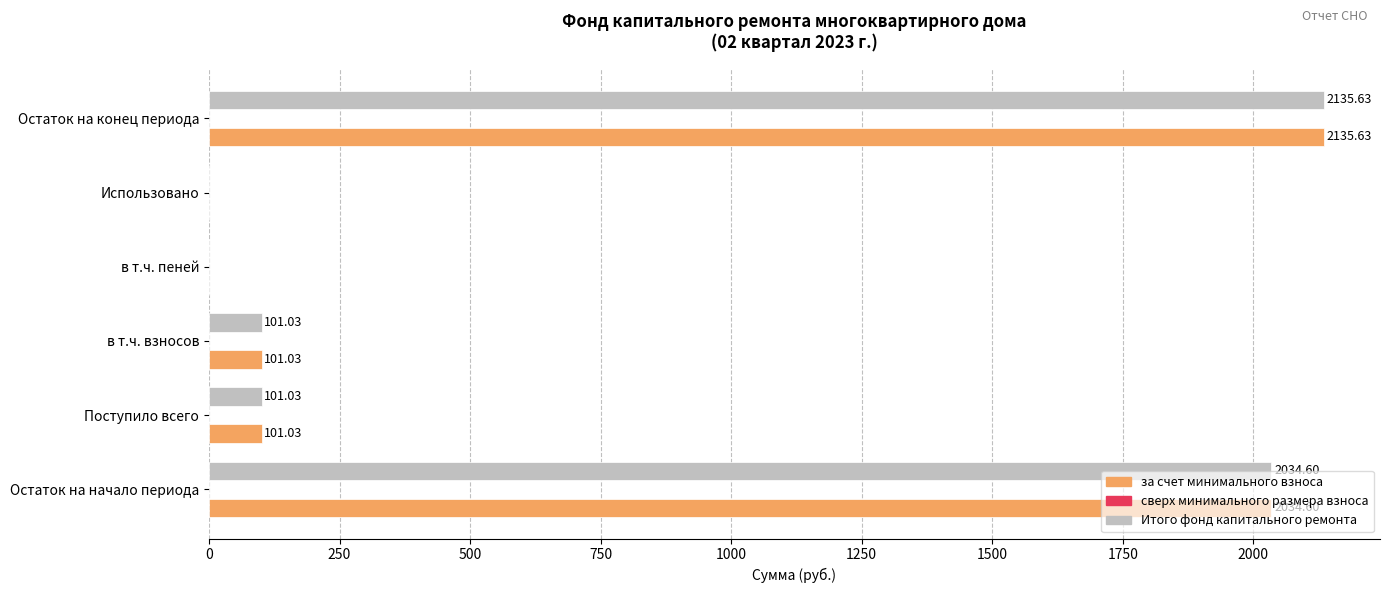

What is the sum of all за счет минимального взноса values?

4372.3